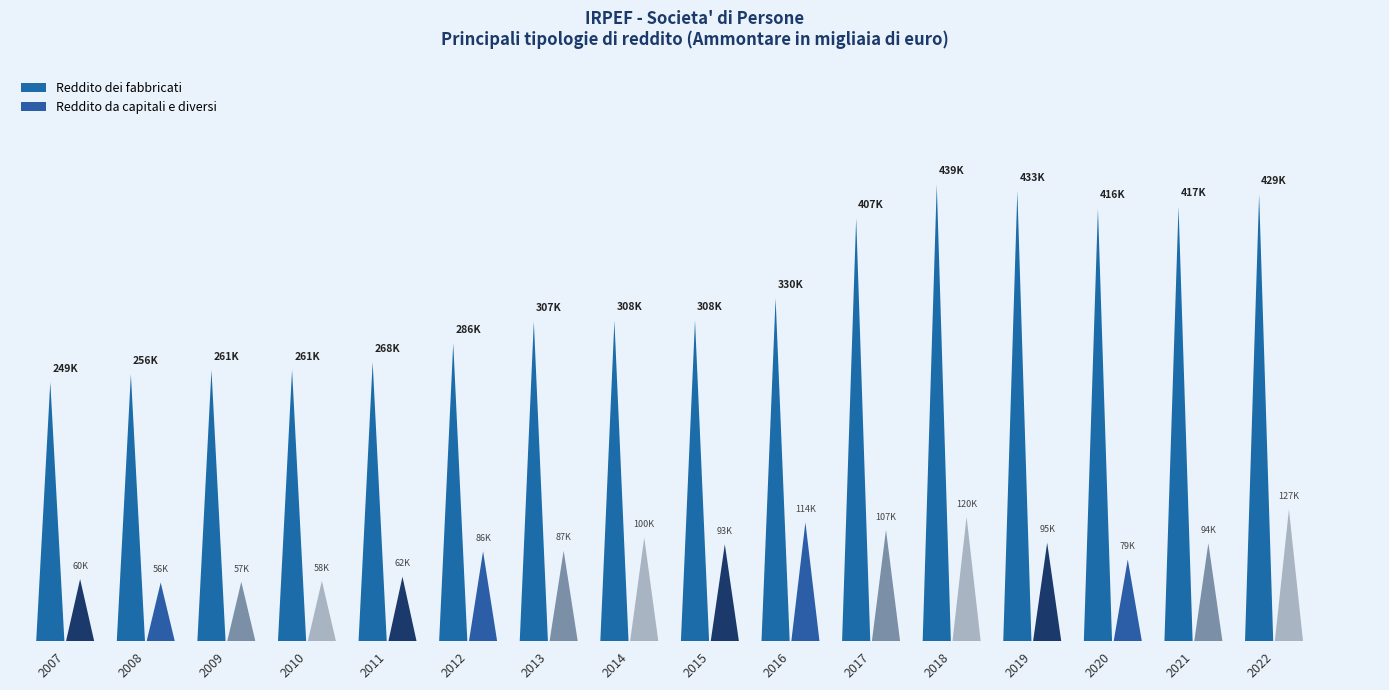

The value of Reddito da capitali e diversi (Ammontare) at 2014 is 99604.0. True or false?

True